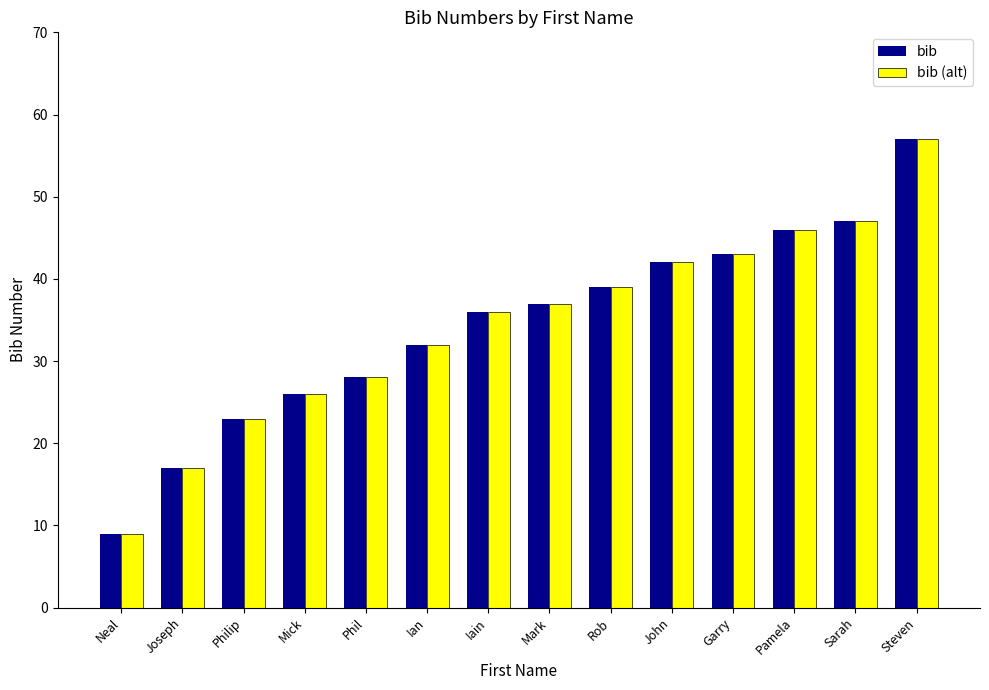

What is the average value of the bib series?

34